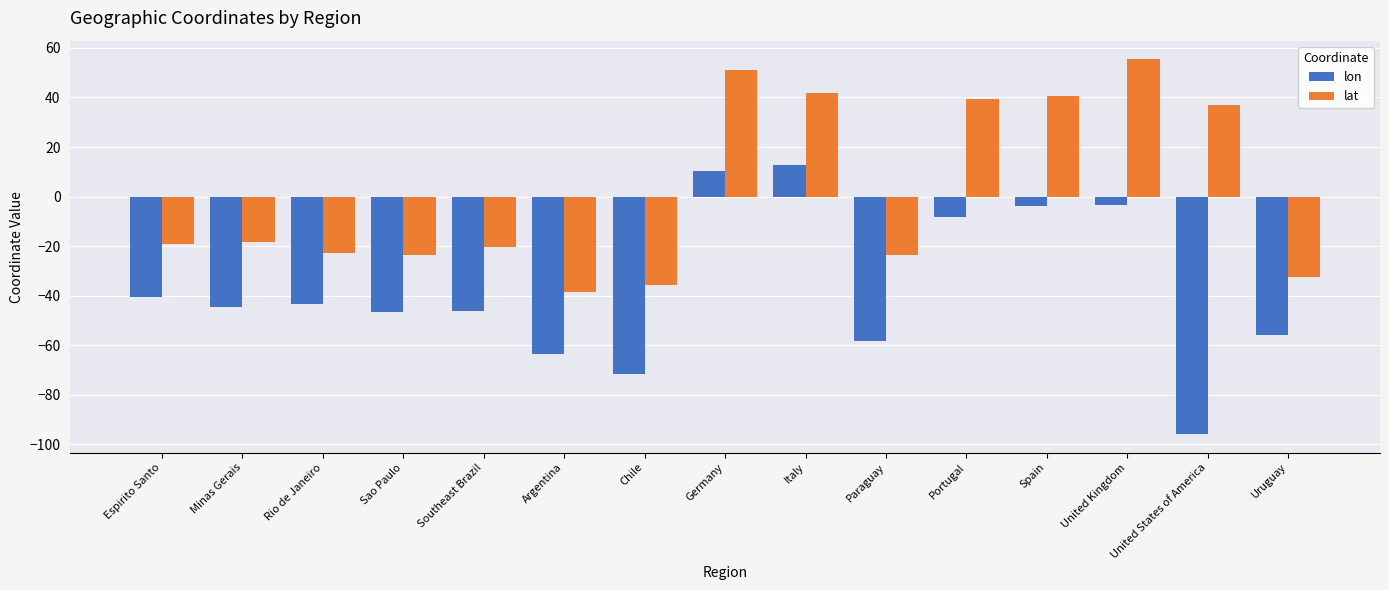

What is the total value across all series at Espirito Santo?

-59.5